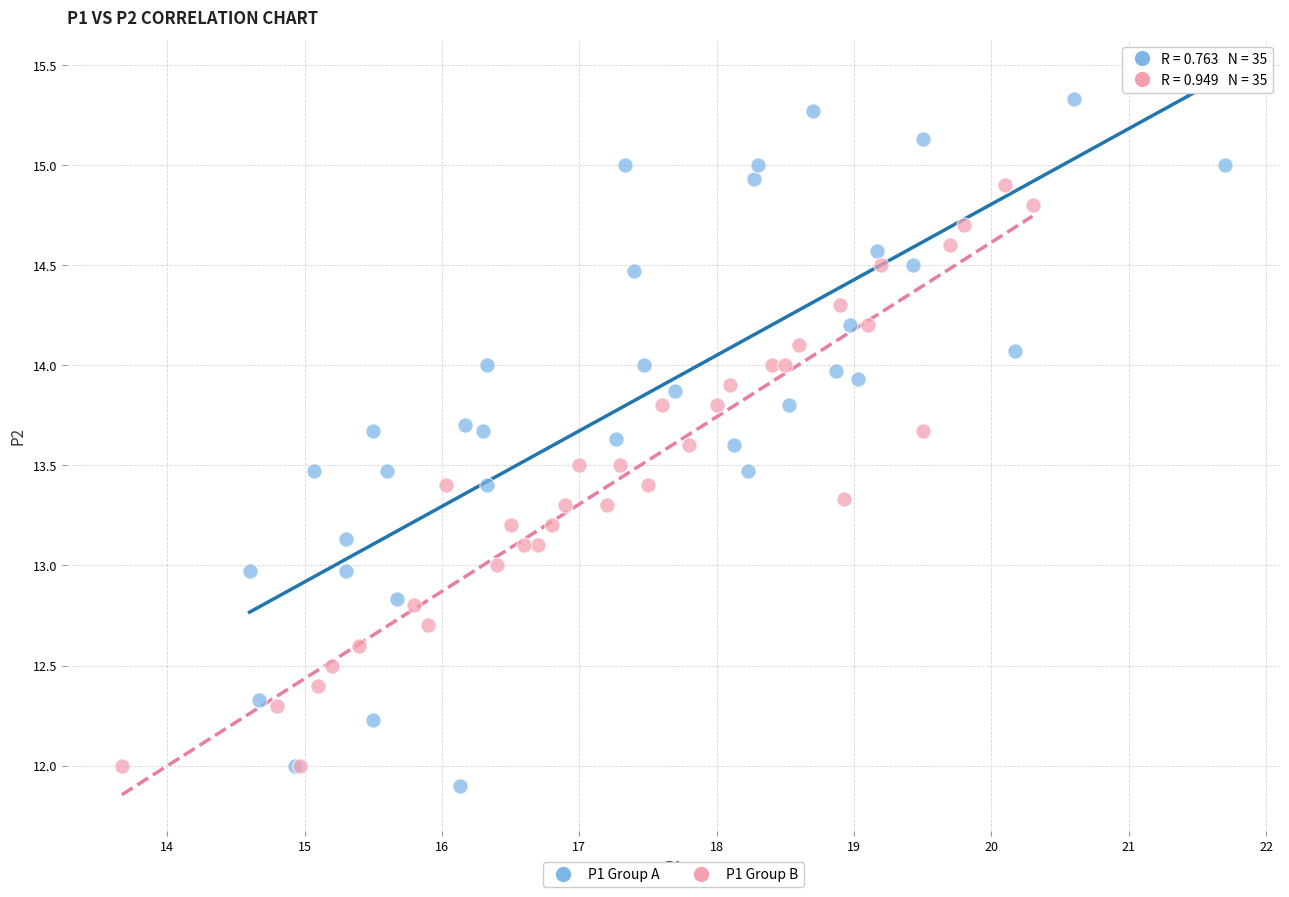

Which series contains the highest Y value?

P1 Group A